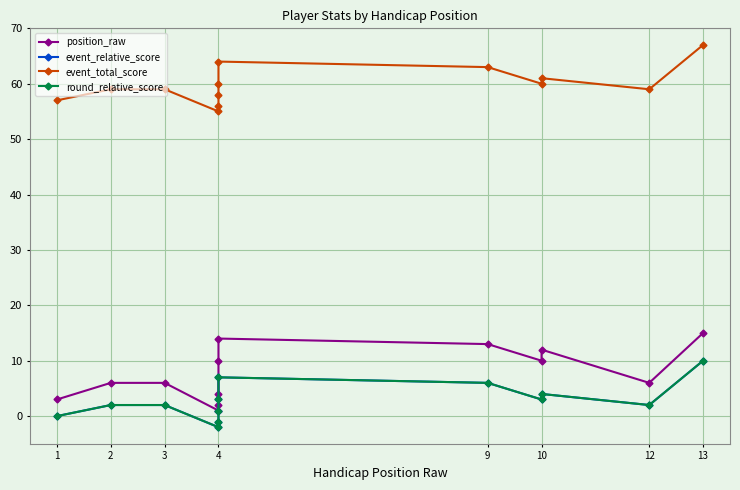

Between 4 and 10, which series saw the biggest shift?

position_raw